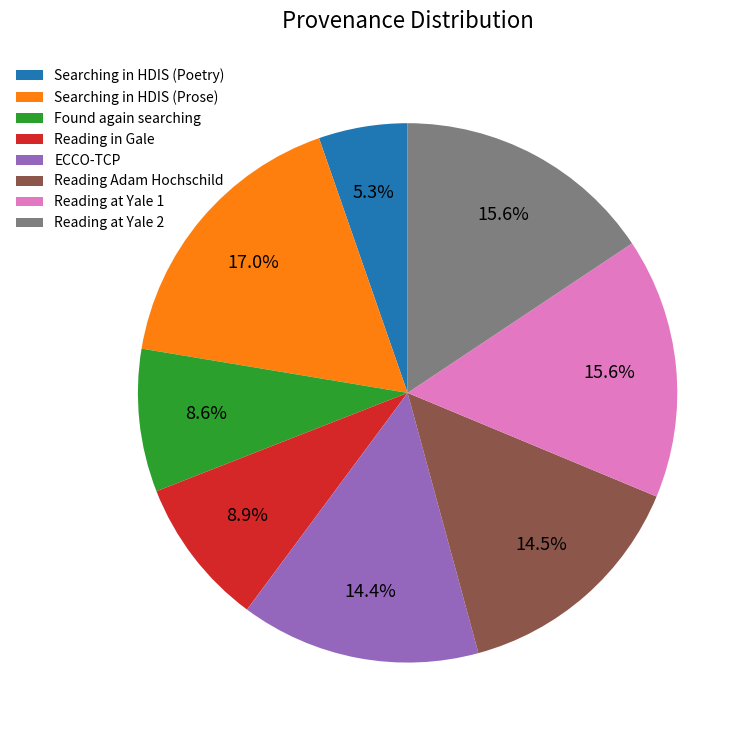

Does Reading at Yale 2 represent more than half of the total?

No